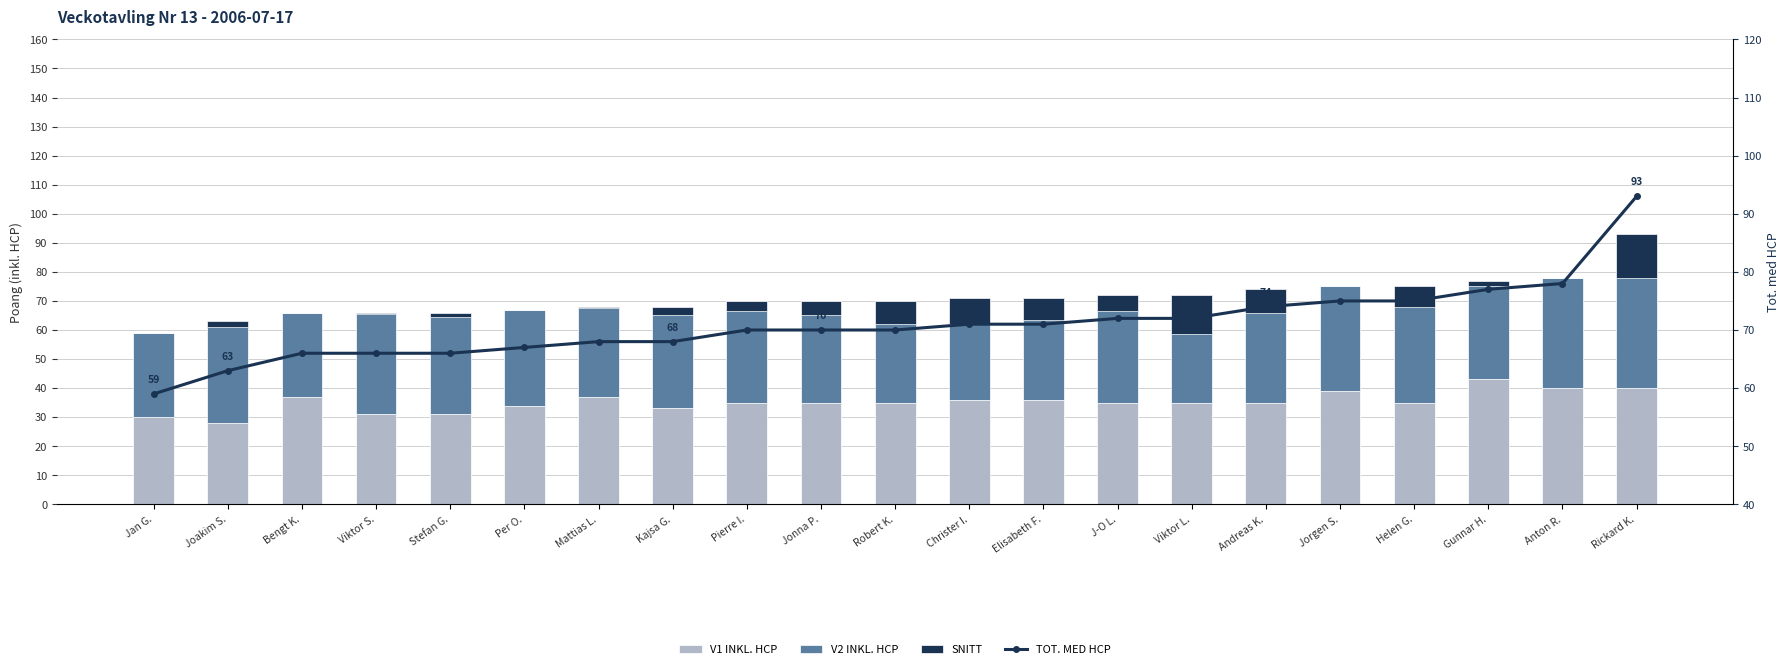

What is the label of the 19th bar from the left?

Gunnar H.